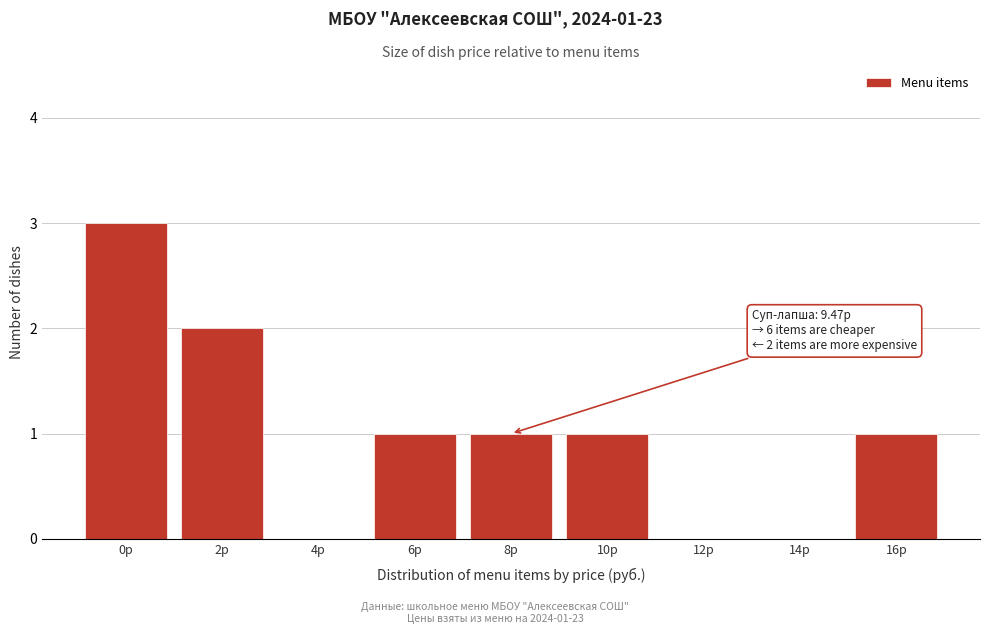

Reading left to right, transcribe all the data shown in this chart.

0р=3	2р=2	4р=0	6р=1	8р=1	10р=1	12р=0	14р=0	16р=1